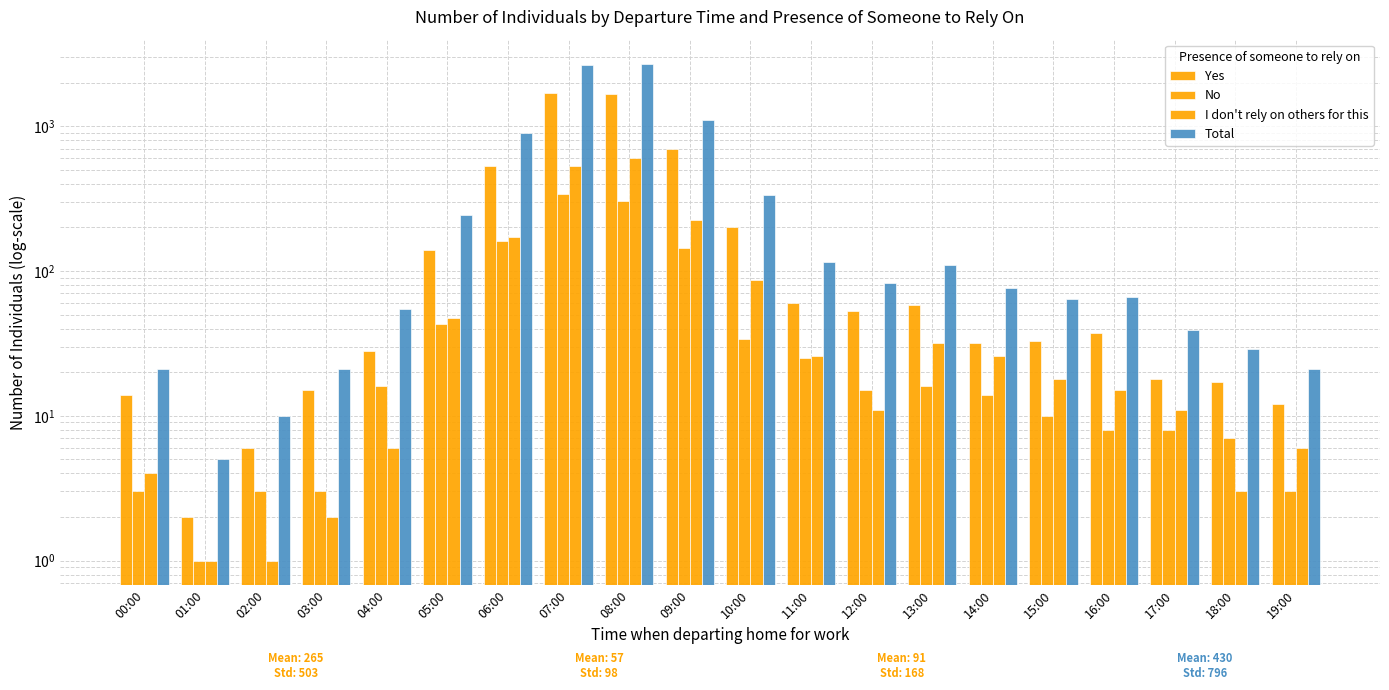

How many bars are there in total?

80